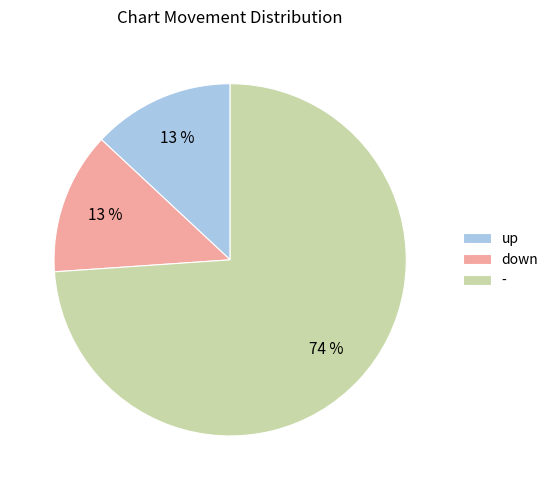

Count the number of slices in the pie.

3